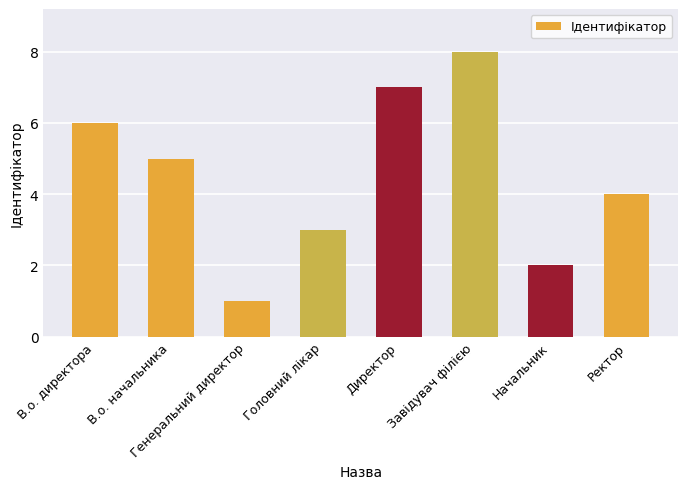

The chart shows a value of 4 at Головний лікар. True or false?

False